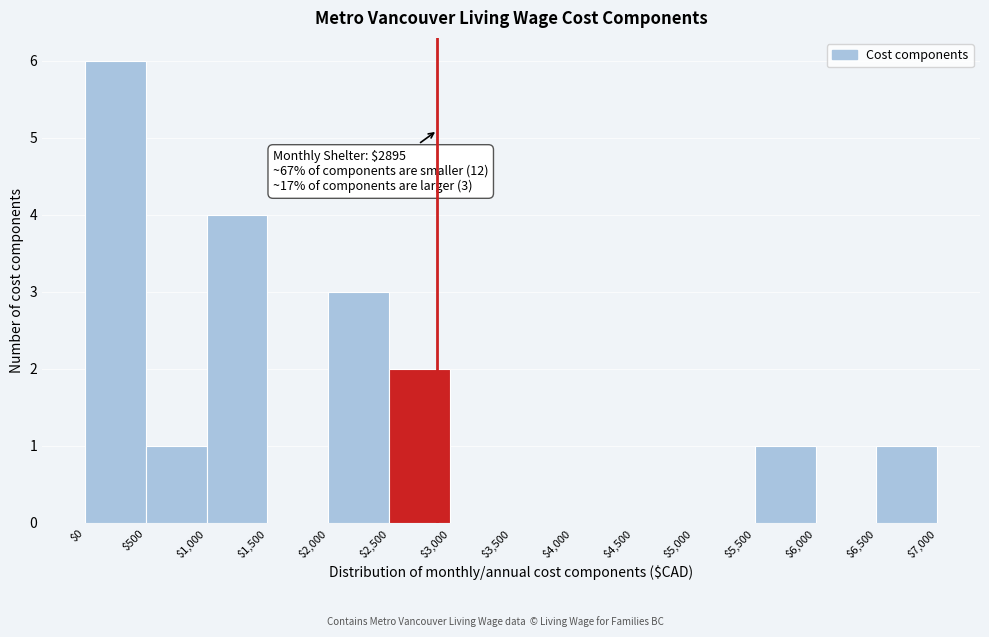

Which range on the x-axis has the tallest bar?

$0 to $500